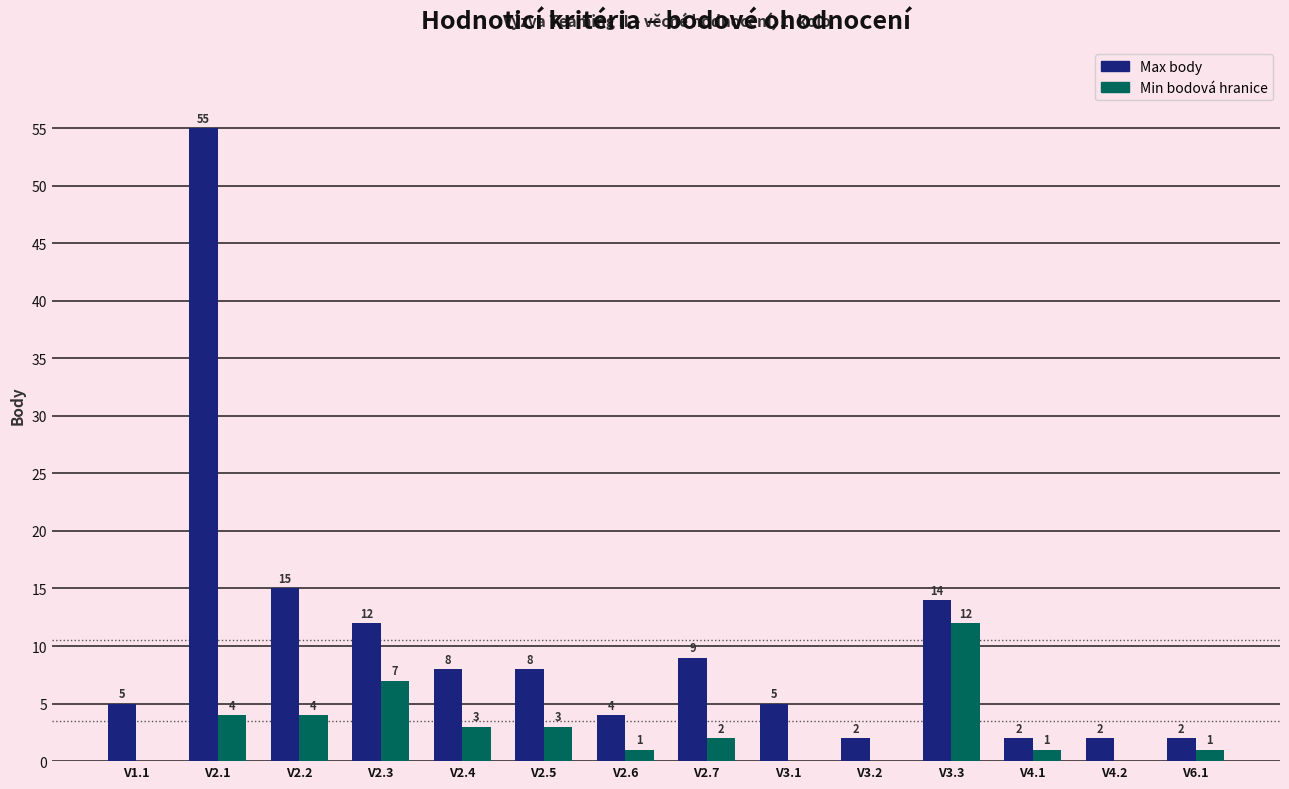

Which series changed the most between V3.1 and V4.1?

Max body